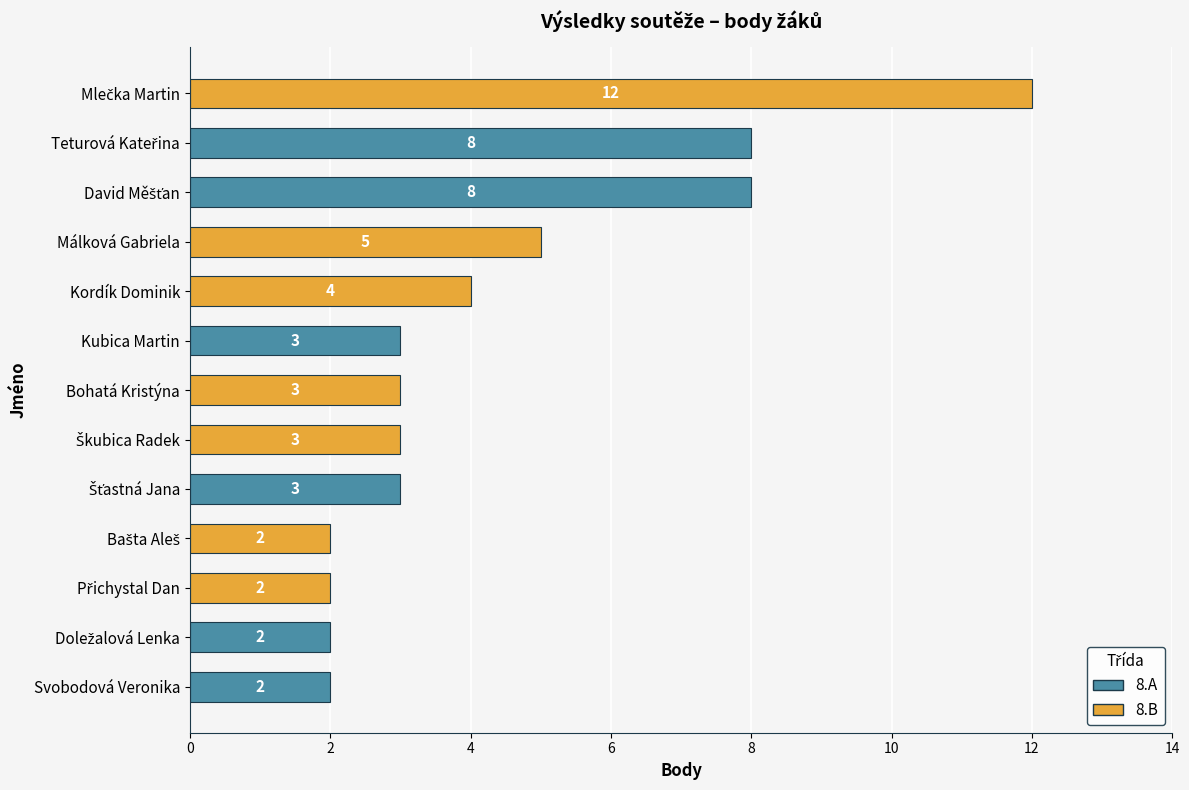

What is the smallest value displayed?

2